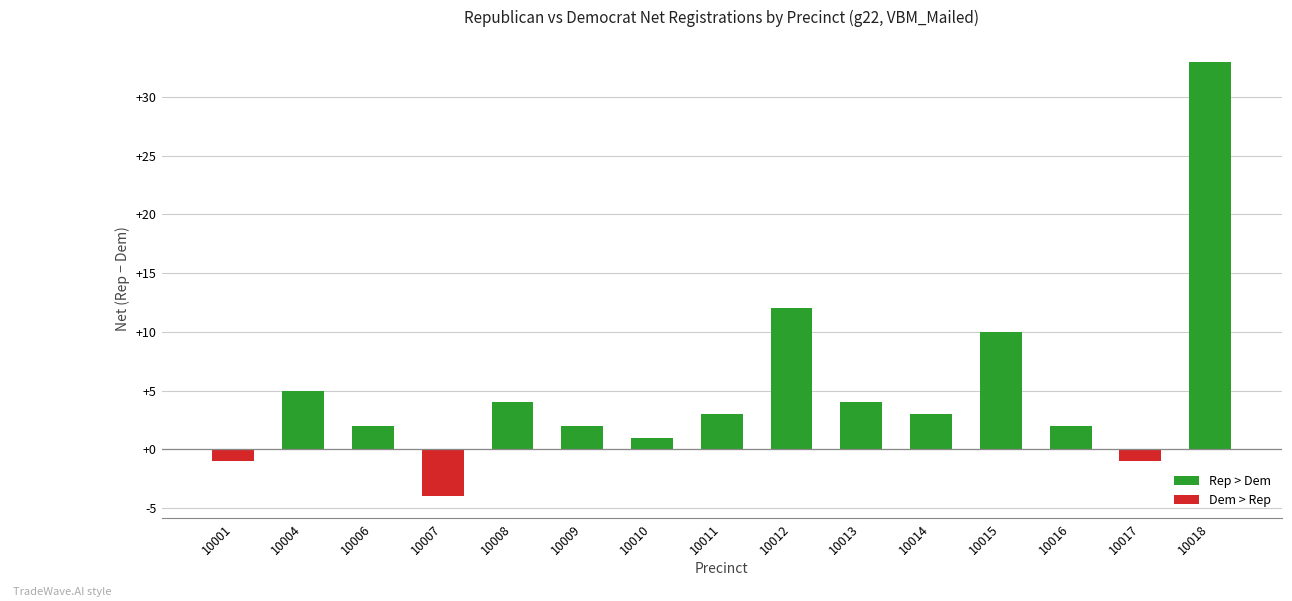

Reading left to right, extract all data points from this chart.

10001=-1	10004=5	10006=2	10007=-4	10008=4	10009=2	10010=1	10011=3	10012=12	10013=4	10014=3	10015=10	10016=2	10017=-1	10018=33